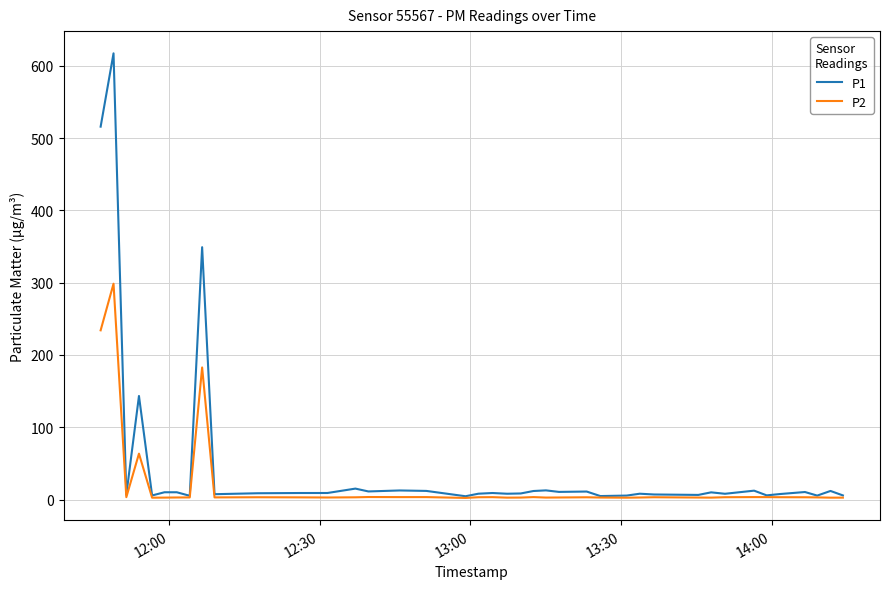

What are all the series names shown in the legend?

P1, P2